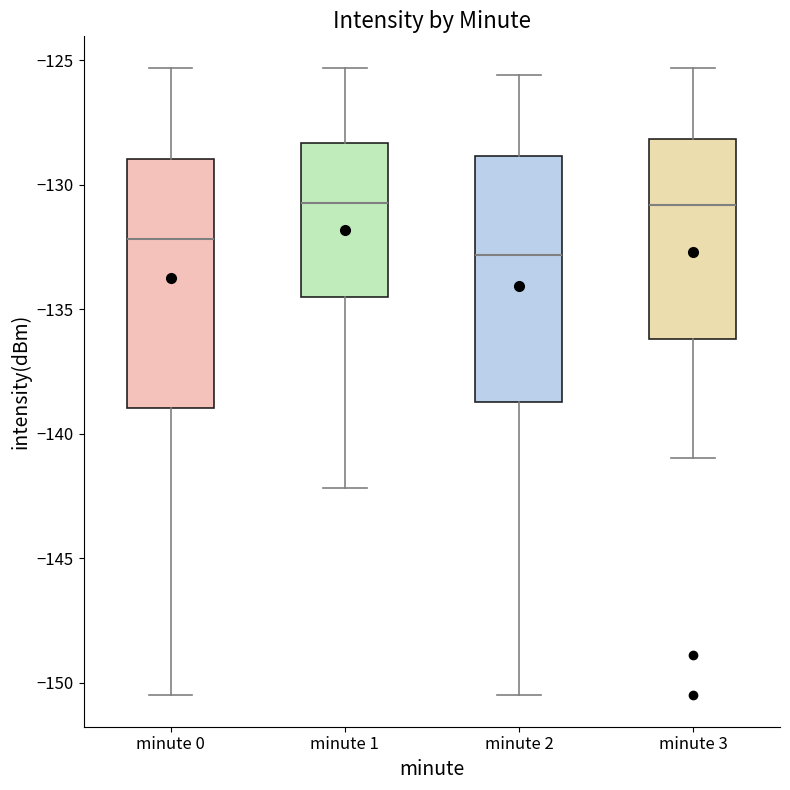

Reading left to right, read every box against the y-axis: the position of its median line, the range the box covers, and the ends of its whiskers. The values are not printed on the chart, so give them approximately, as read against the axis.

minute 0: median -132.0, box -139.0 to -129.0, whiskers -150.5 to -125.5
minute 1: median -130.5, box -134.5 to -128.5, whiskers -142.0 to -125.5
minute 2: median -133.0, box -138.5 to -129.0, whiskers -150.5 to -125.5
minute 3: median -131.0, box -136.0 to -128.0, whiskers -141.0 to -125.5